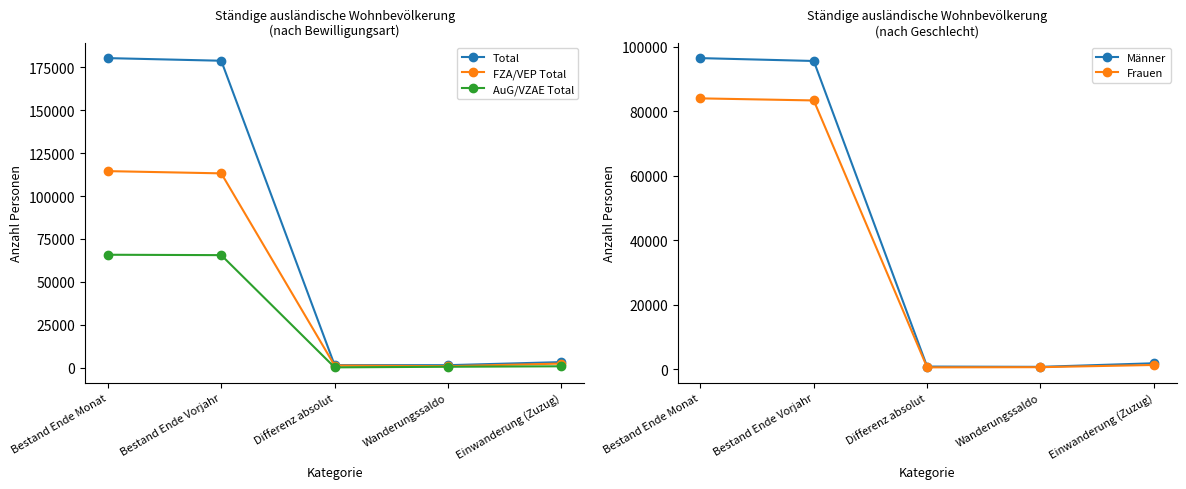

What position from the left is Einwanderung (Zuzug)?

5